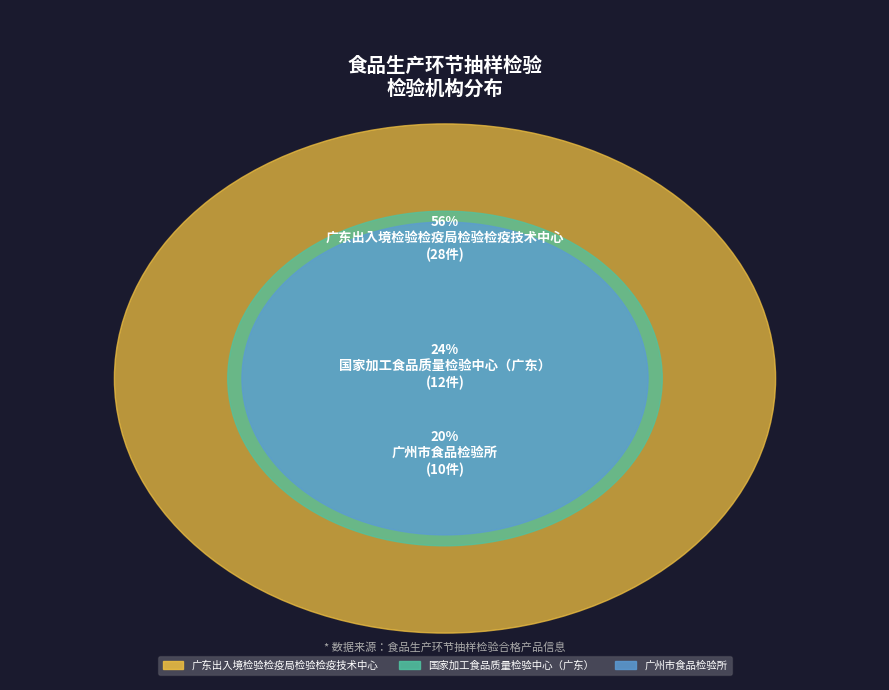

Count the number of slices in the pie.

3